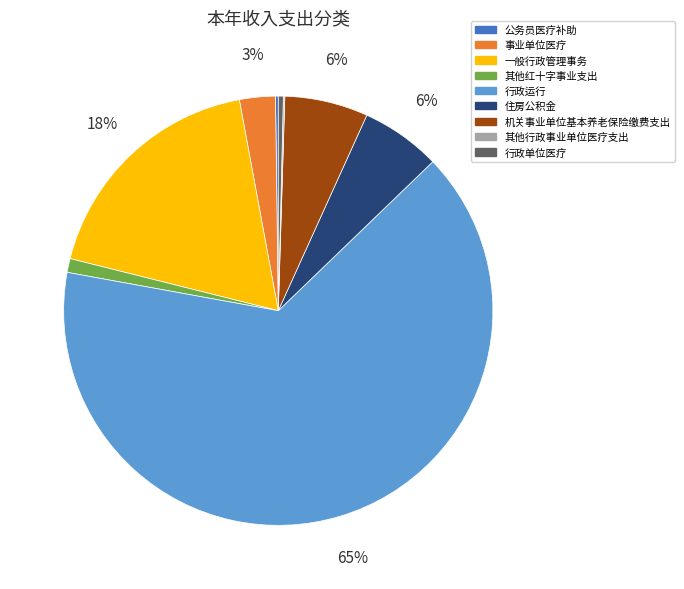

What is the largest slice in the pie chart?

行政运行